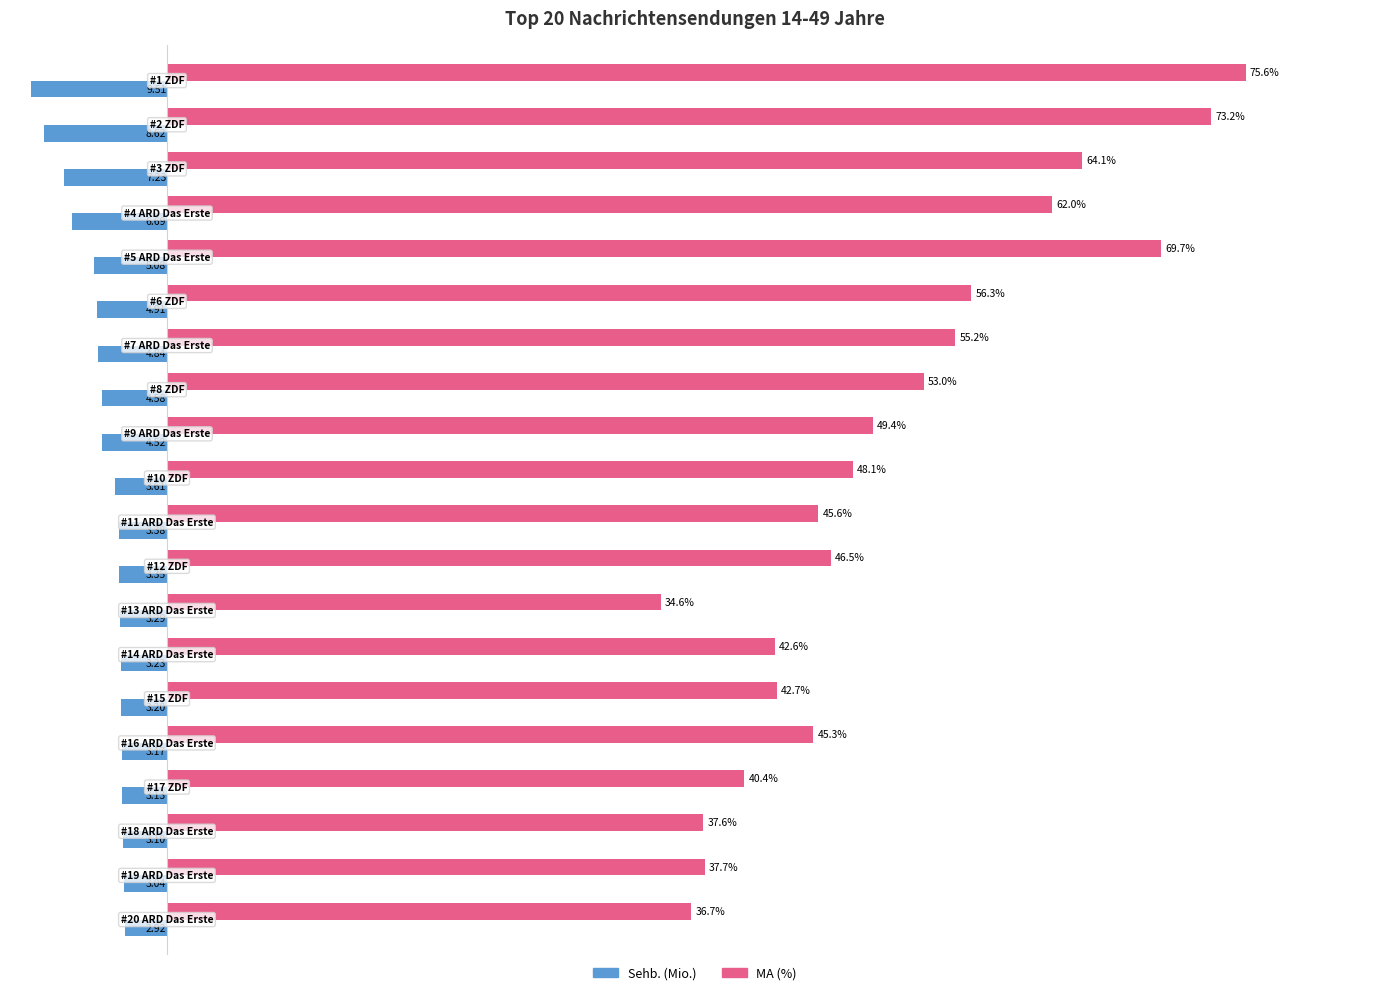

List the series in order of their overall mean, lowest first.

Sehb. (Mio.), MA (%)